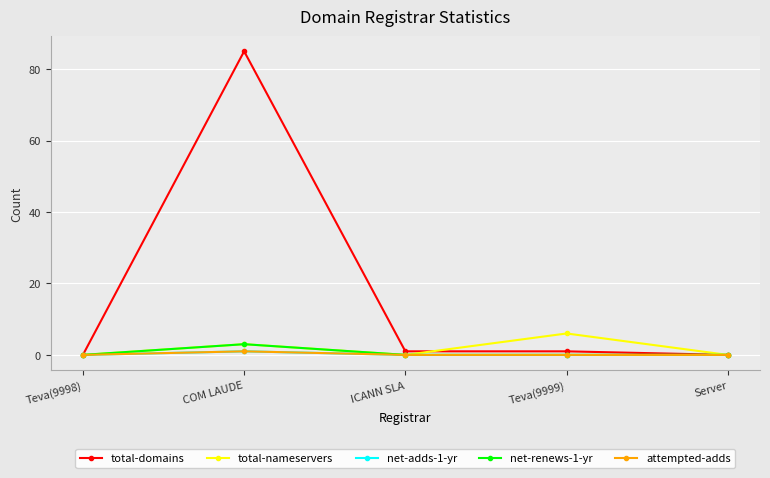

The value of net-adds-1-yr at COM LAUDE is 1. True or false?

True